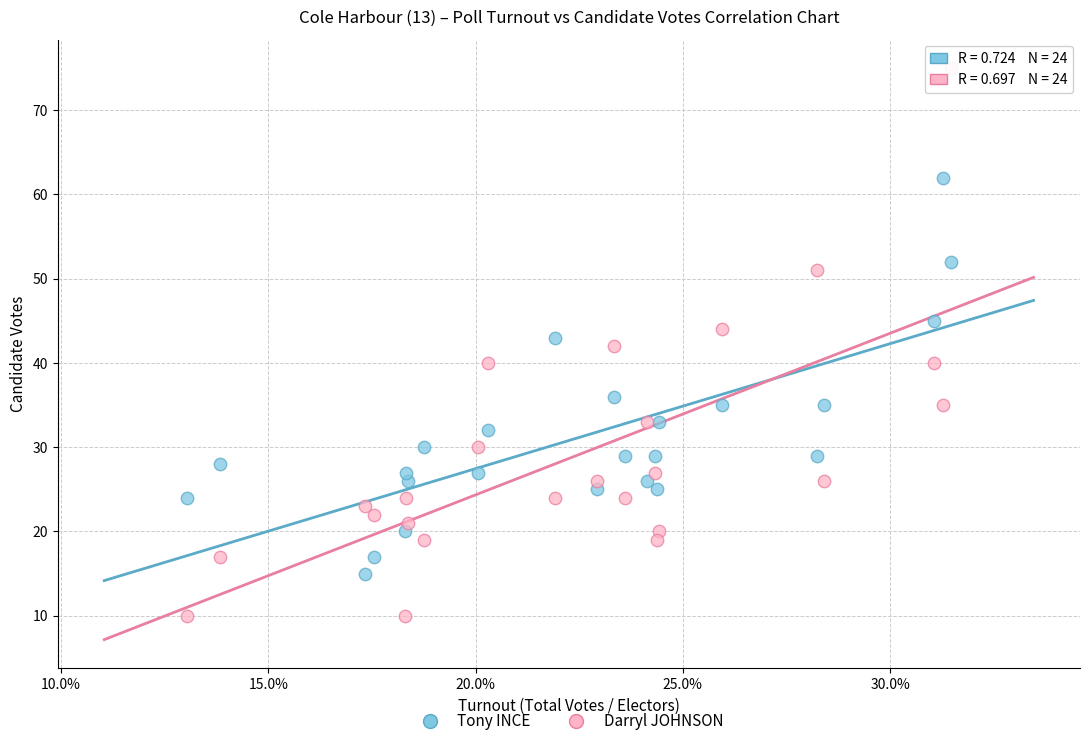

Which series has the widest spread of Y values?

Darryl JOHNSON